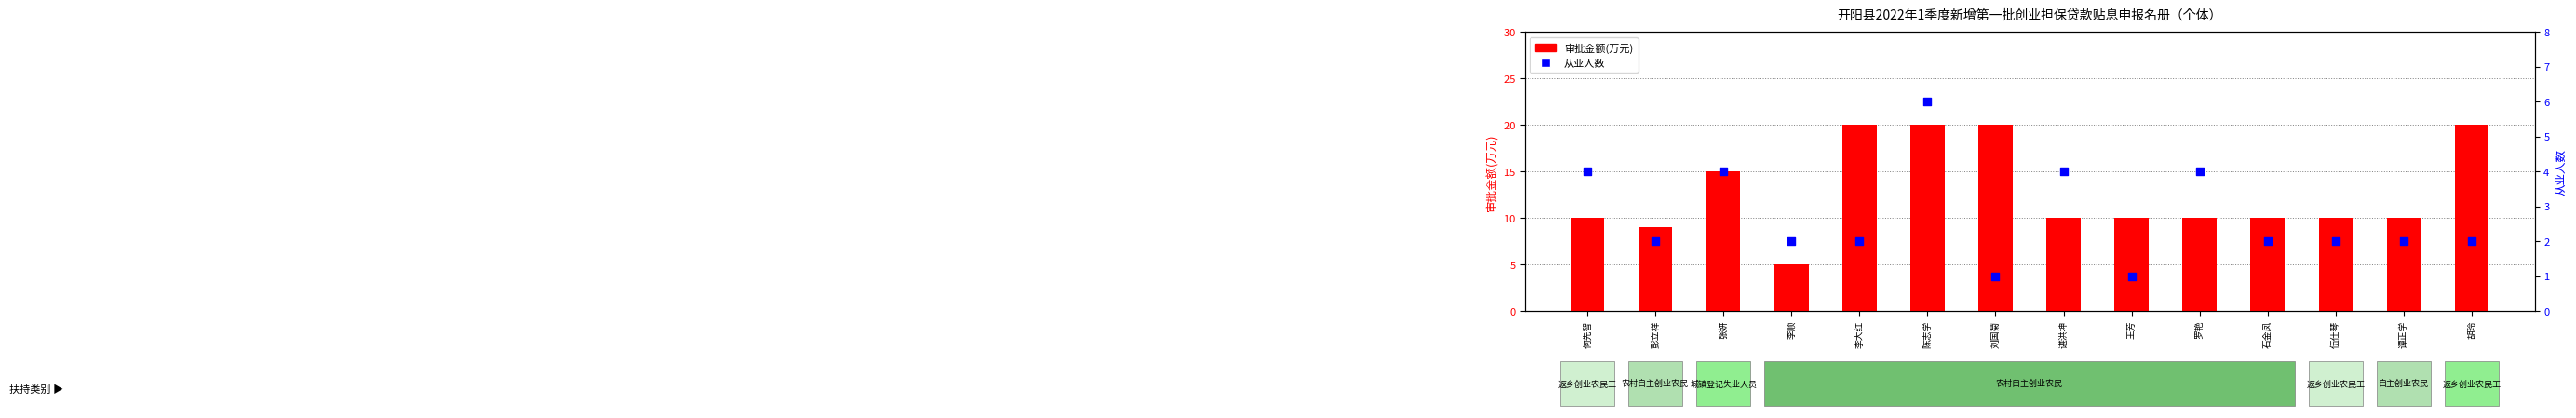

Which series has the largest total across all categories?

审批金额(万元)